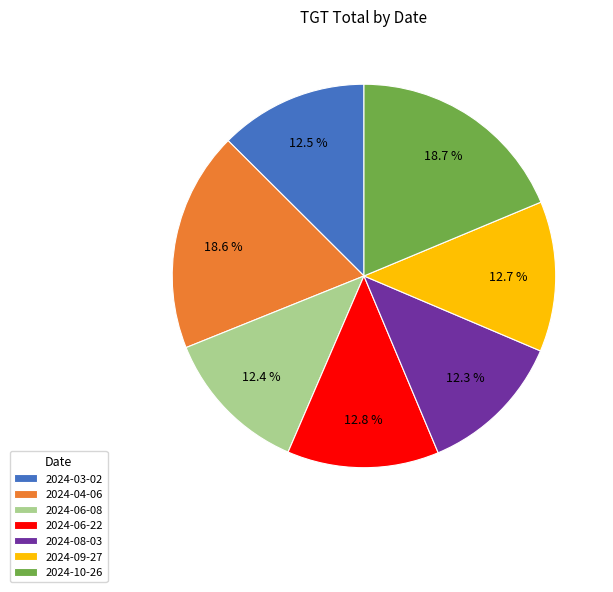

To the nearest percent, what is the difference between the 2024-10-26 and 2024-08-03 slice percentages?

6%